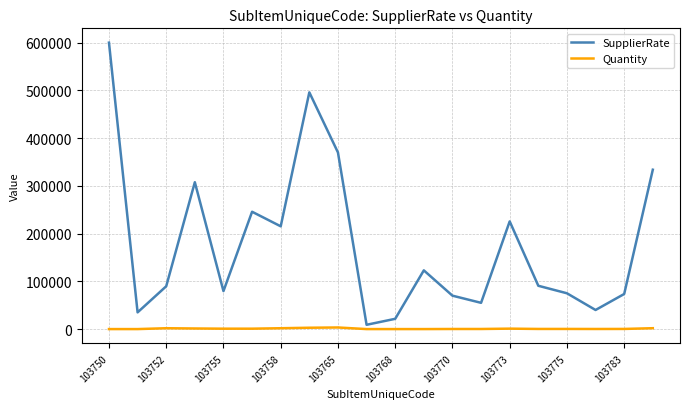

List the series in order of their peak value, lowest first.

Quantity, SupplierRate